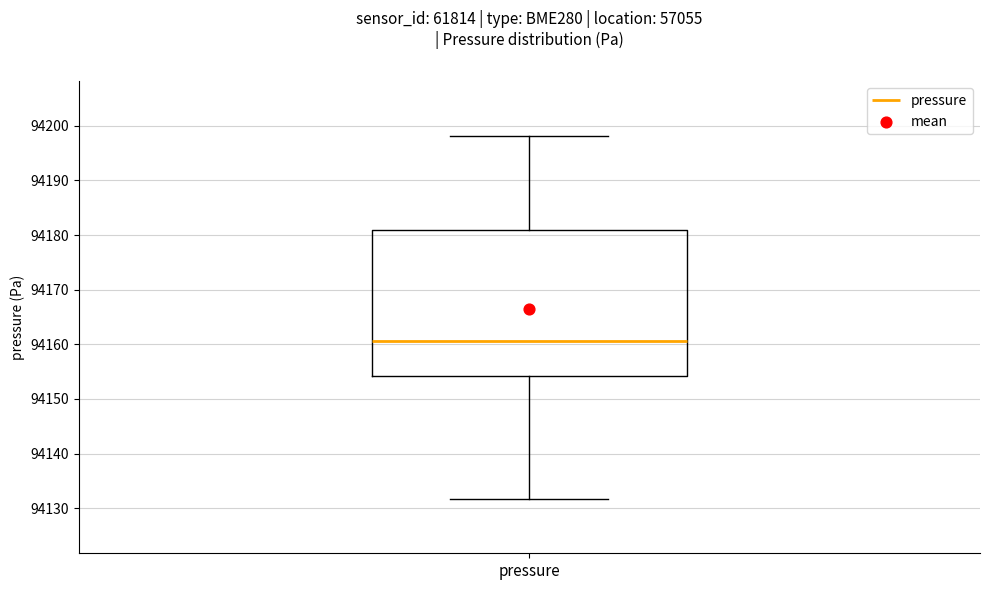

Read this box plot against the y-axis: the position of the median line, the range covered by the box, and the ends of both whiskers. The values are not printed on the chart, so give them approximately, as read against the axis.

median 94161, box 94154 to 94181, whiskers 94132 to 94198